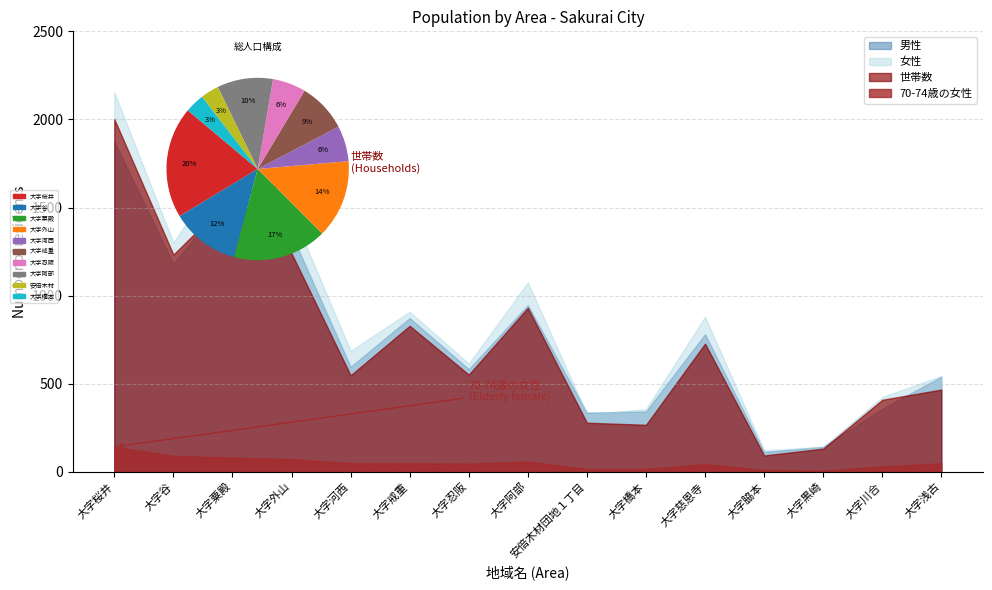

Reading right to left, what are all the values shown in this chart?

男性: 大字浅古=540	大字川合=358	大字黒崎=142	大字脇本=113	大字慈恩寺=781	大字橋本=343	安倍木材団地１丁目=335	大字阿部=946	大字忍阪=583	大字戒重=873	大字河西=596	大字外山=1349	大字粟殿=1594	大字谷=1181	大字桜井=1874
女性: 大字浅古=544	大字川合=425	大字黒崎=142	大字脇本=122	大字慈恩寺=880	大字橋本=356	安倍木材団地１丁目=328	大字阿部=1075	大字忍阪=614	大字戒重=909	大字河西=687	大字外山=1478	大字粟殿=1805	大字谷=1301	大字桜井=2154
世帯数: 大字浅古=467	大字川合=409	大字黒崎=132	大字脇本=93	大字慈恩寺=728	大字橋本=267	安倍木材団地１丁目=279	大字阿部=931	大字忍阪=552	大字戒重=829	大字河西=548	大字外山=1240	大字粟殿=1564	大字谷=1233	大字桜井=2002
70-74歳の女性: 大字浅古=48	大字川合=31	大字黒崎=7	大字脇本=11	大字慈恩寺=44	大字橋本=17	安倍木材団地１丁目=17	大字阿部=58	大字忍阪=47	大字戒重=49	大字河西=49	大字外山=73	大字粟殿=81	大字谷=91	大字桜井=142